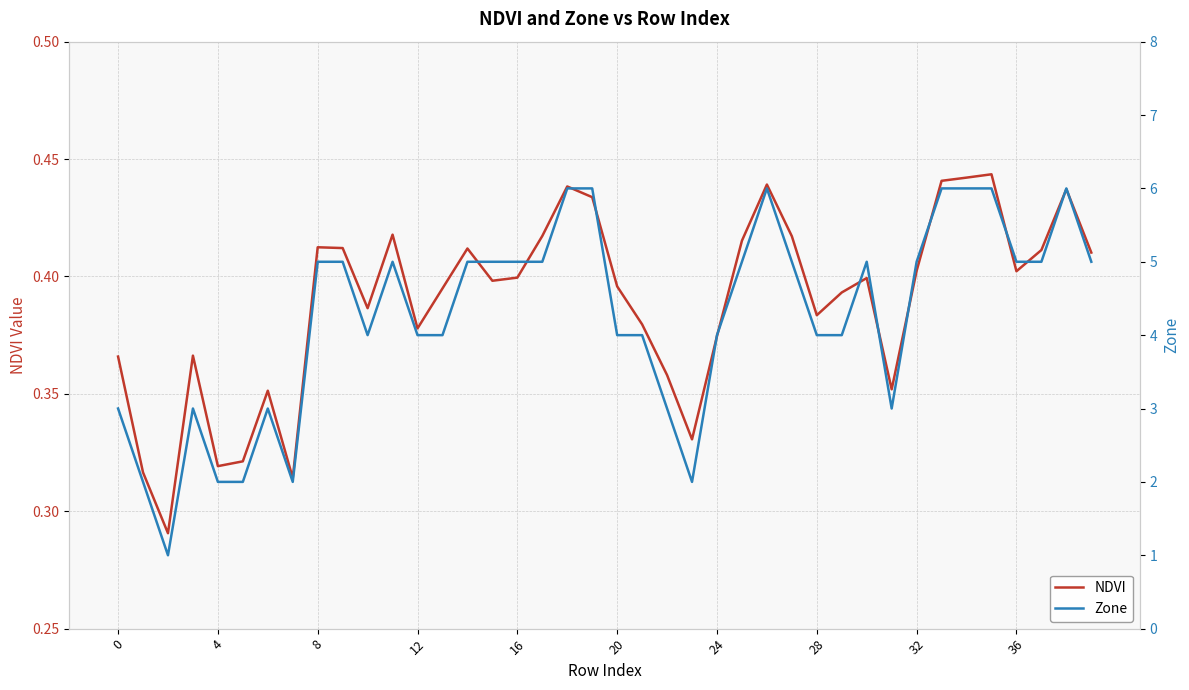

How many lines are shown in the chart?

2